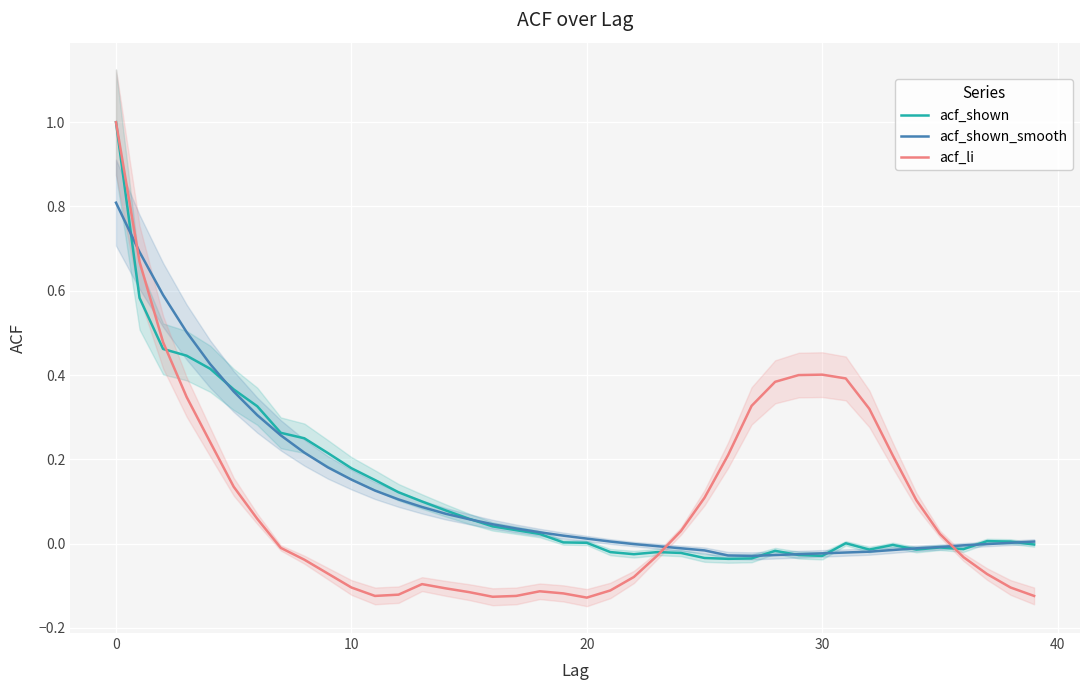

How many values in the acf_shown_smooth series exceed 0?

24